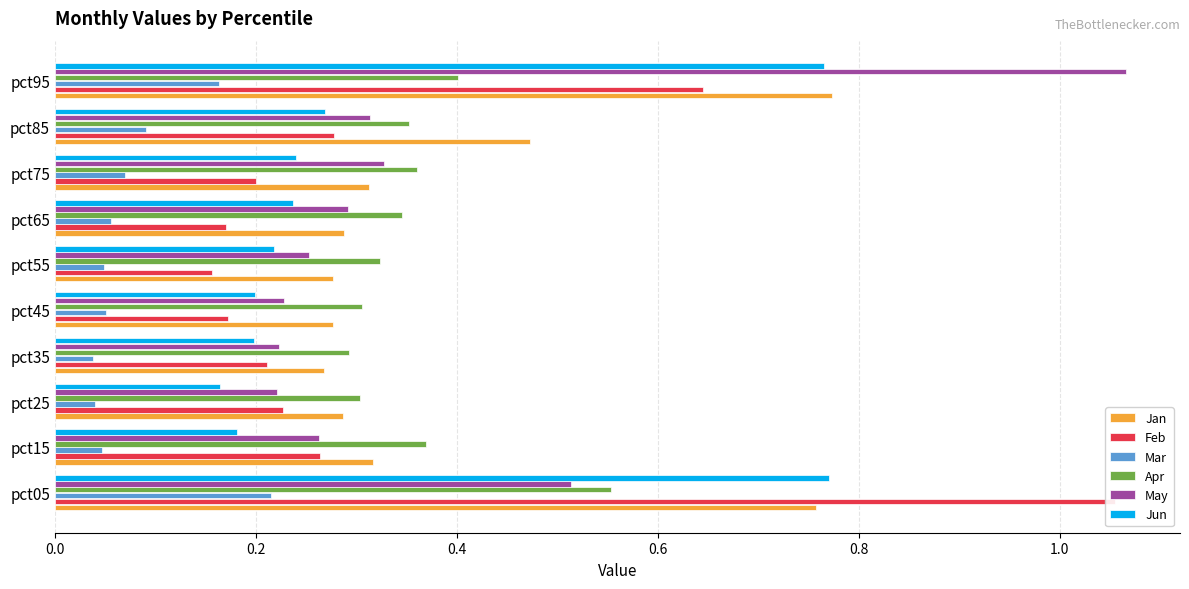

How many Jan values are between 0 and 1?

10